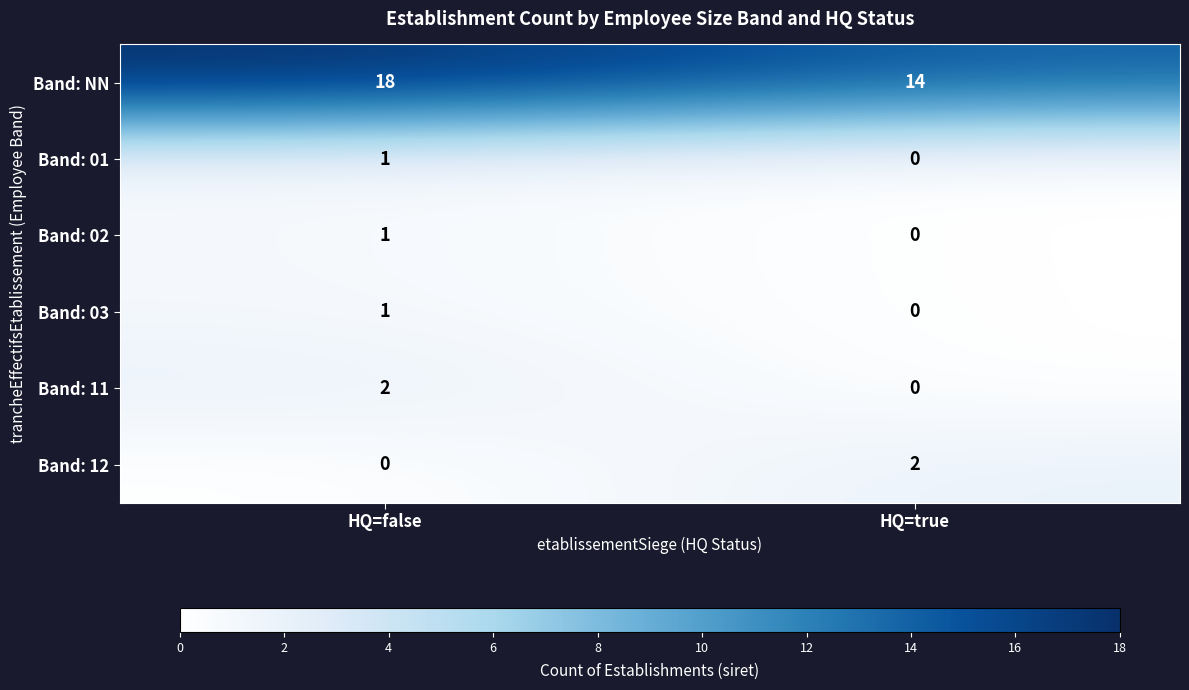

Which series changed the most between HQ=false and HQ=true?

Band: NN